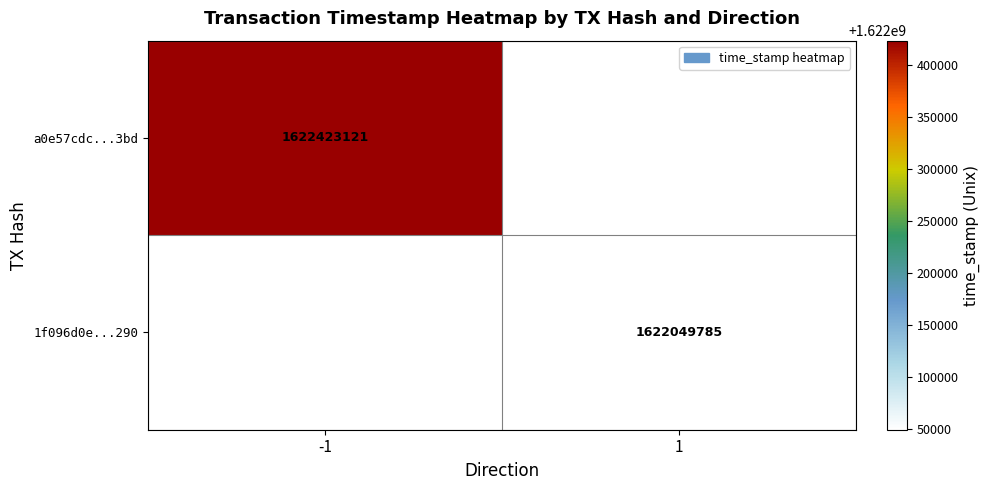

The value of a0e57cdc...3bd at -1 is 1622423121. True or false?

True